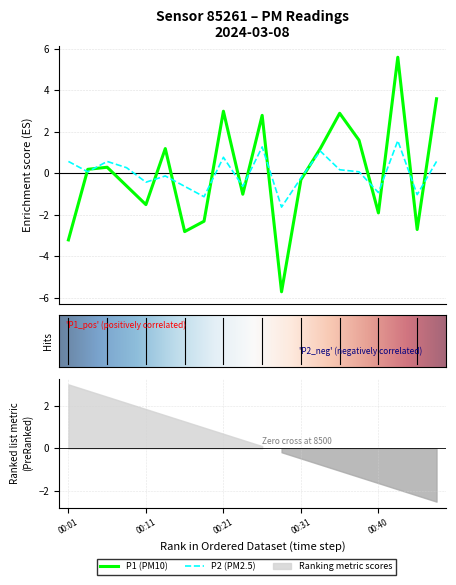

Is this an area chart (filled region under the line)?

No